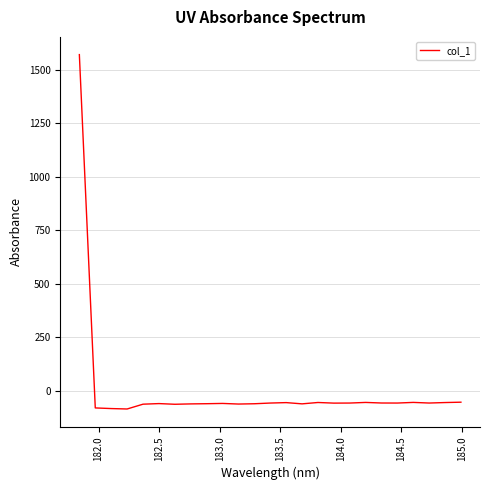

How many values are above zero?

1